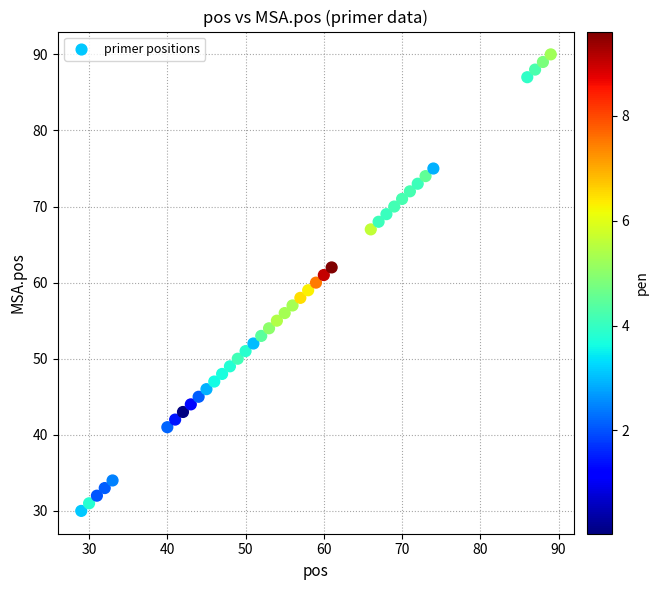

What is the range of X values (max minus min)?

60